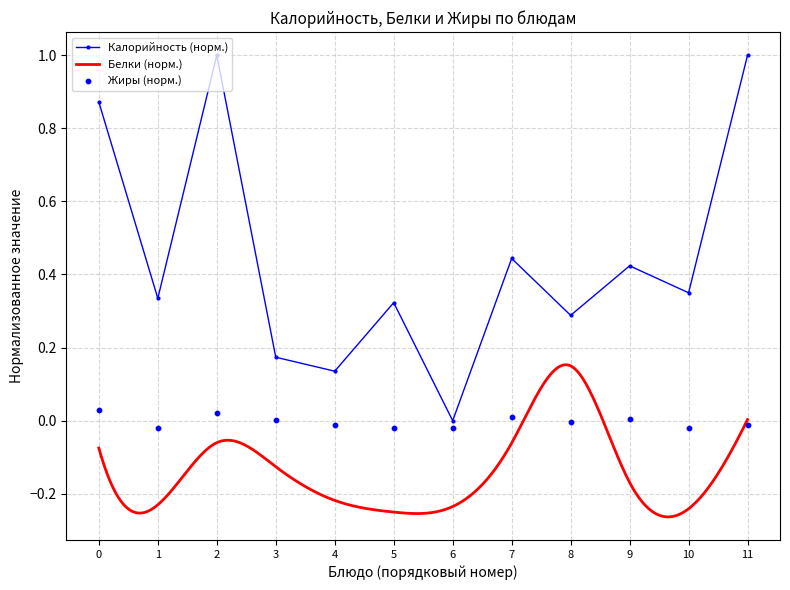

What is the maximum value for Калорийность (норм.)?

1.0